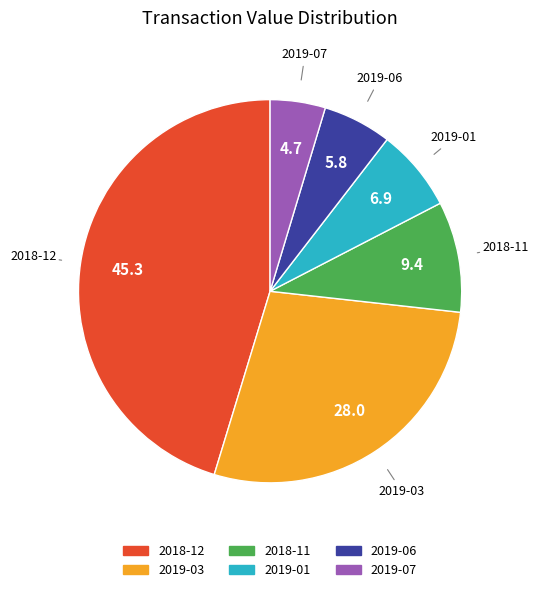

How many slices are in this pie chart?

6